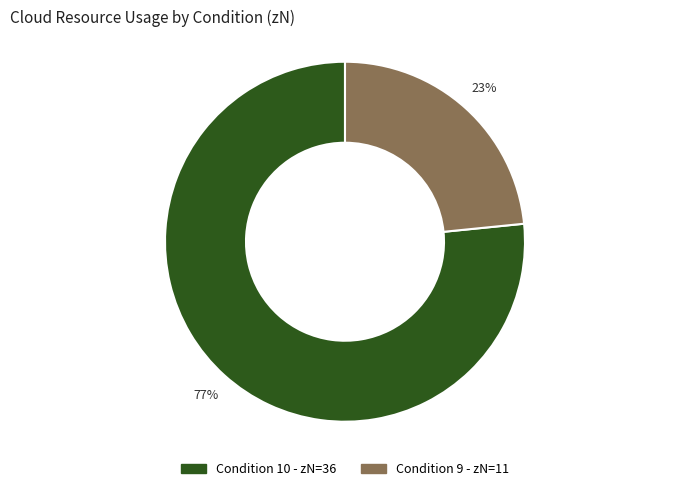

To the nearest percent, what is the average slice percentage?

50%